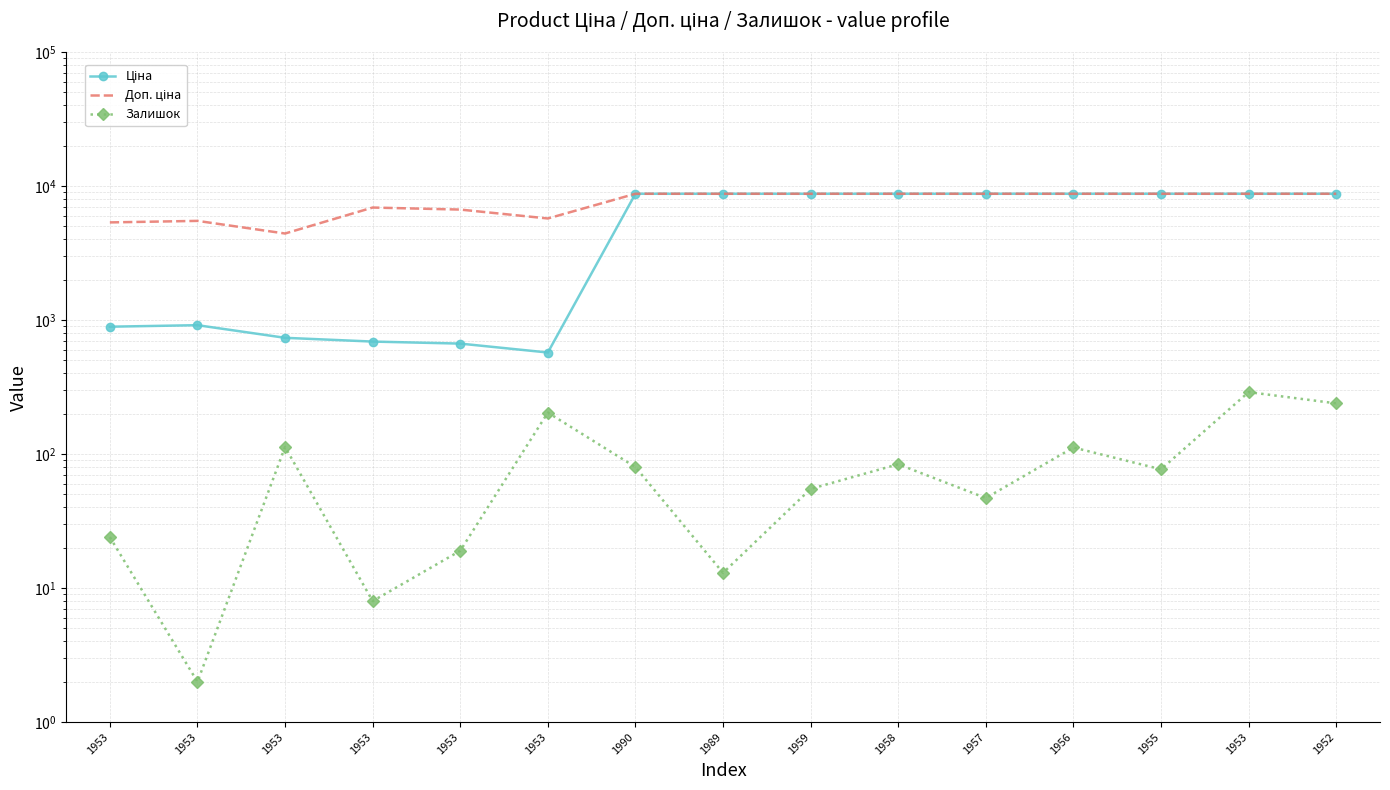

At which category is the sum across all series the highest?

1953